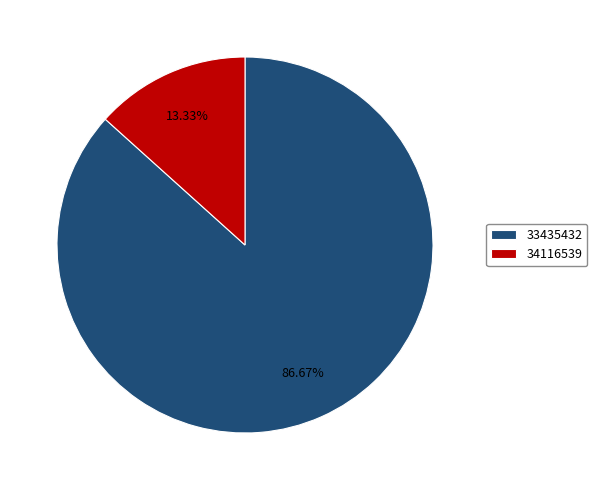

What is the largest slice in the pie chart?

33435432